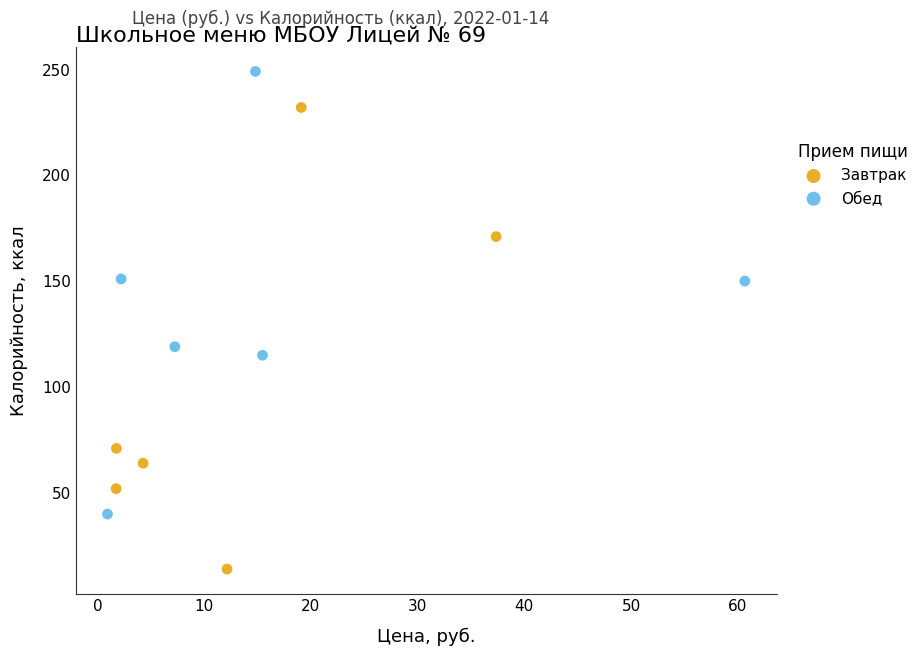

Which series reaches the minimum Y coordinate?

Завтрак